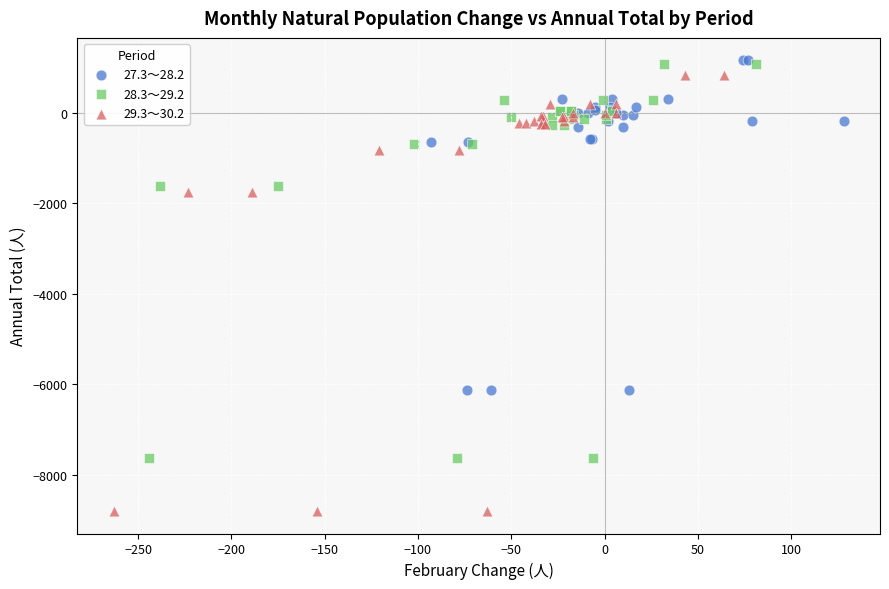

Which series has the widest spread of Y values?

29.3～30.2